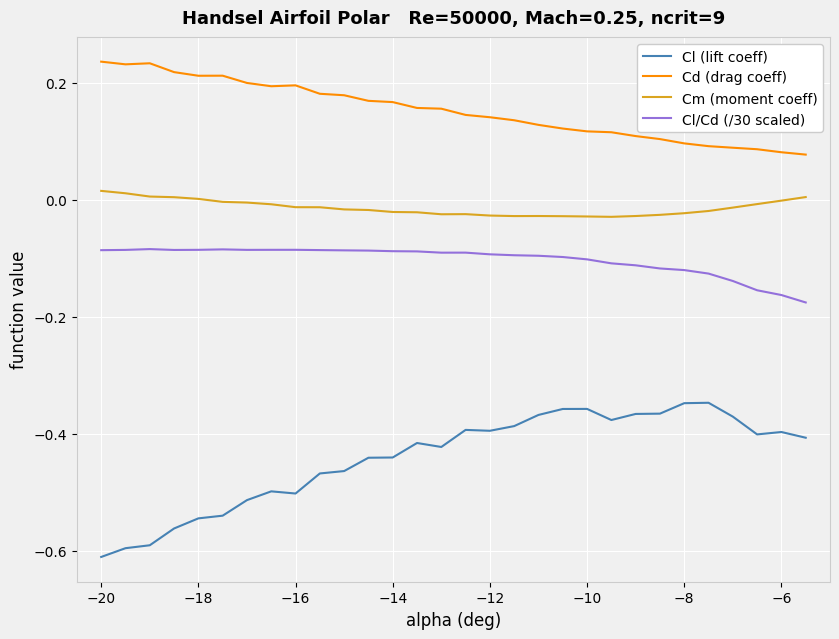

True or false: Cl/Cd (/30 scaled) and Cm (moment coeff) cross at least once.

False